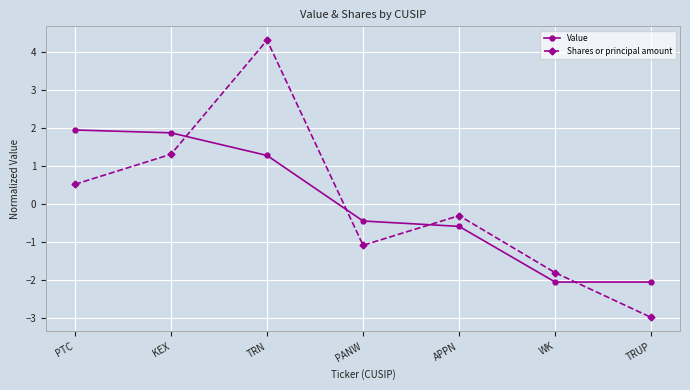

How many values in the Value series exceed 0?

3